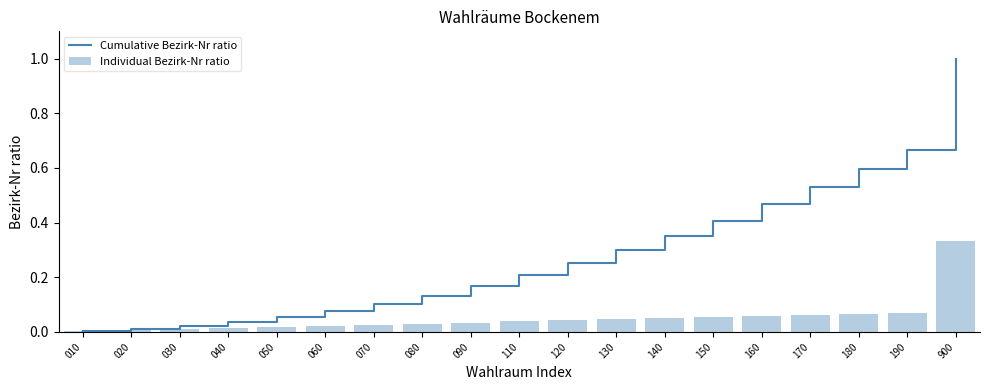

Which series has the widest spread of values?

Cumulative Bezirk-Nr ratio